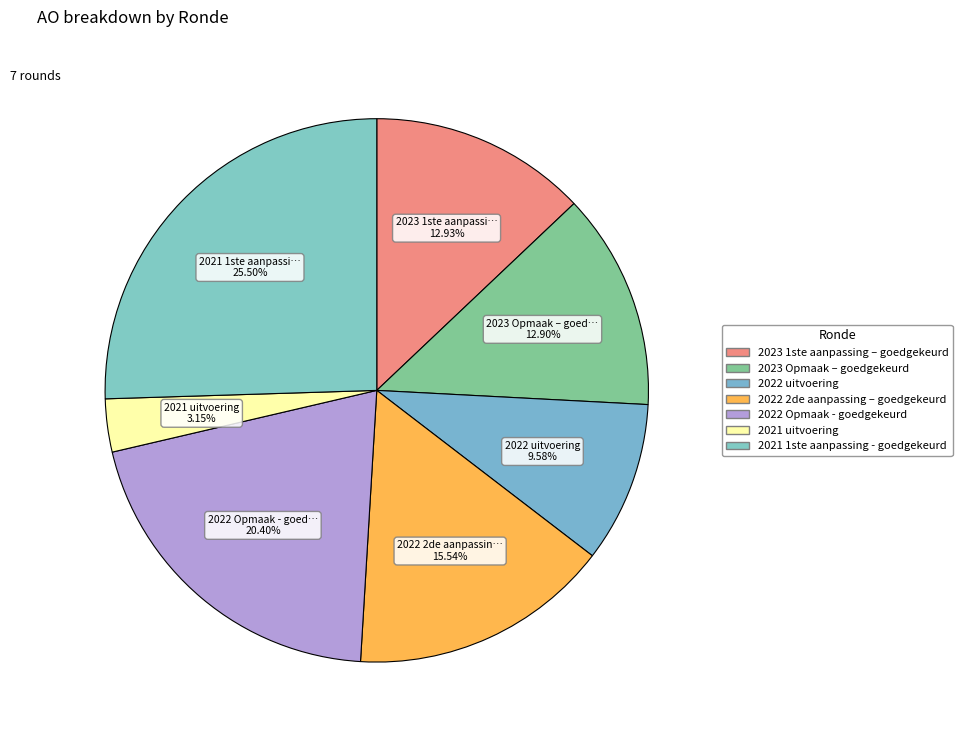

Is there a majority slice in this chart?

No